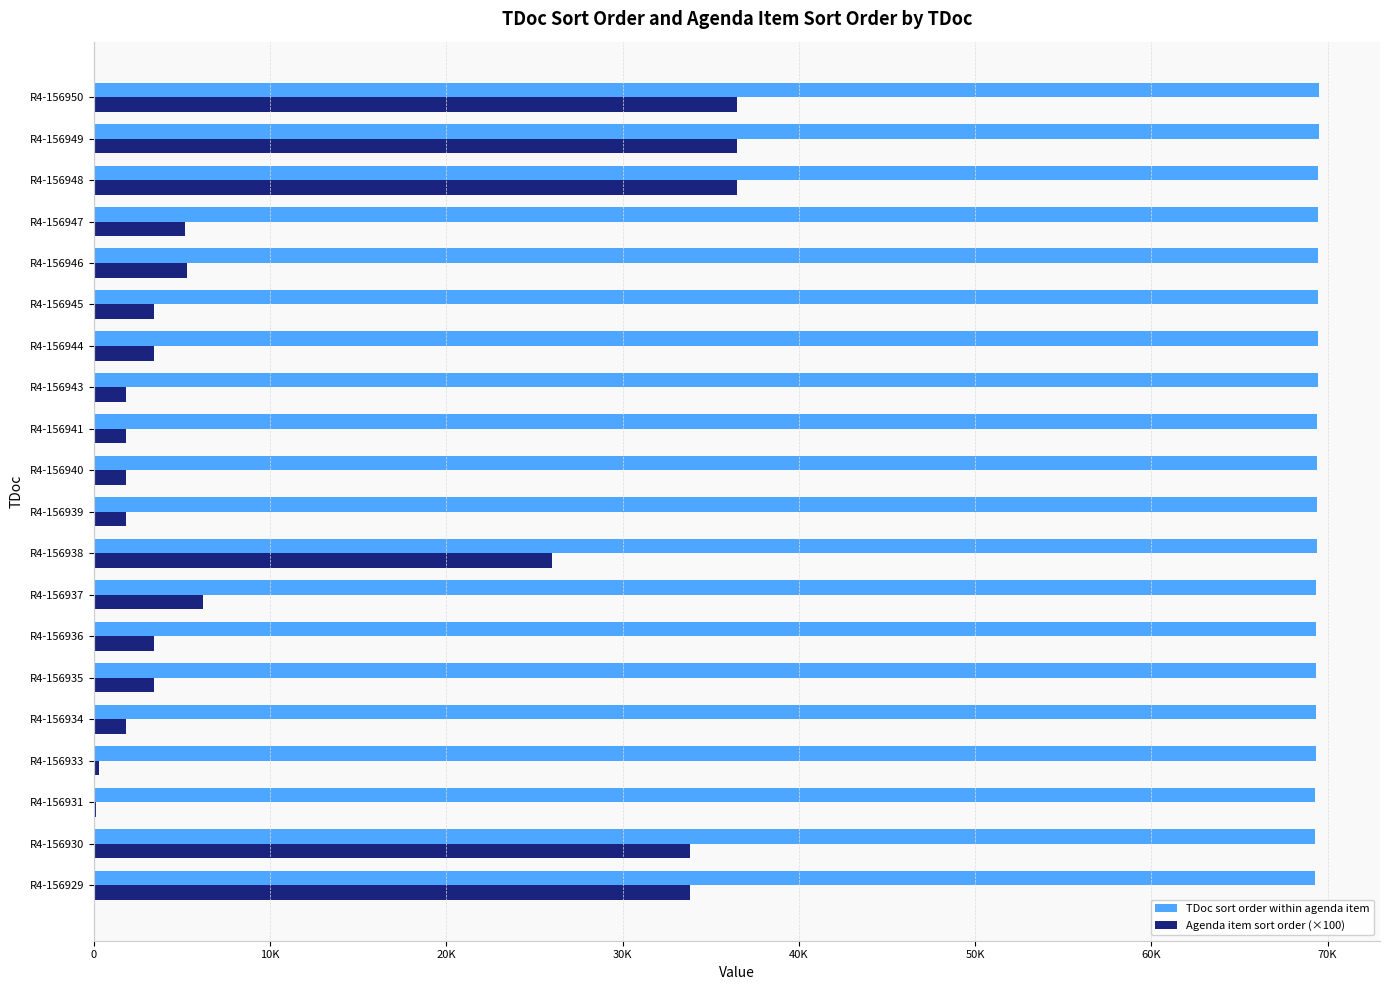

What are all the series names shown in the legend?

TDoc sort order within agenda item, Agenda item sort order (×100)